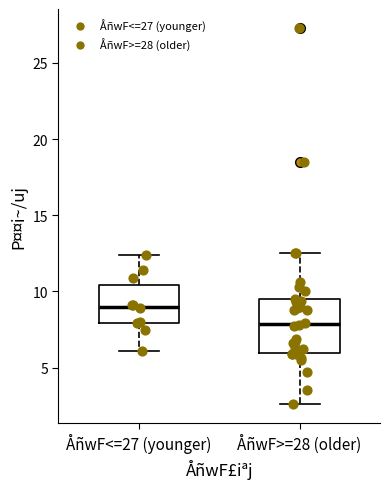

Reading left to right, read every box against the y-axis: the position of its median line, the range the box covers, and the ends of its whiskers. The values are not printed on the chart, so give them approximately, as read against the axis.

ÅñwF<=27 (younger): median 9.0, box 8.0 to 10.5, whiskers 6.0 to 12.5
ÅñwF>=28 (older): median 8.0, box 6.0 to 9.5, whiskers 2.5 to 12.5